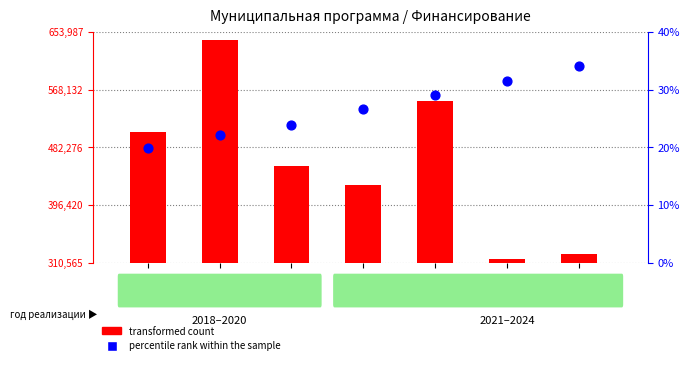

Is the value of transformed count at 2018 greater than the value of percentile rank within the sample at 2020?

Yes